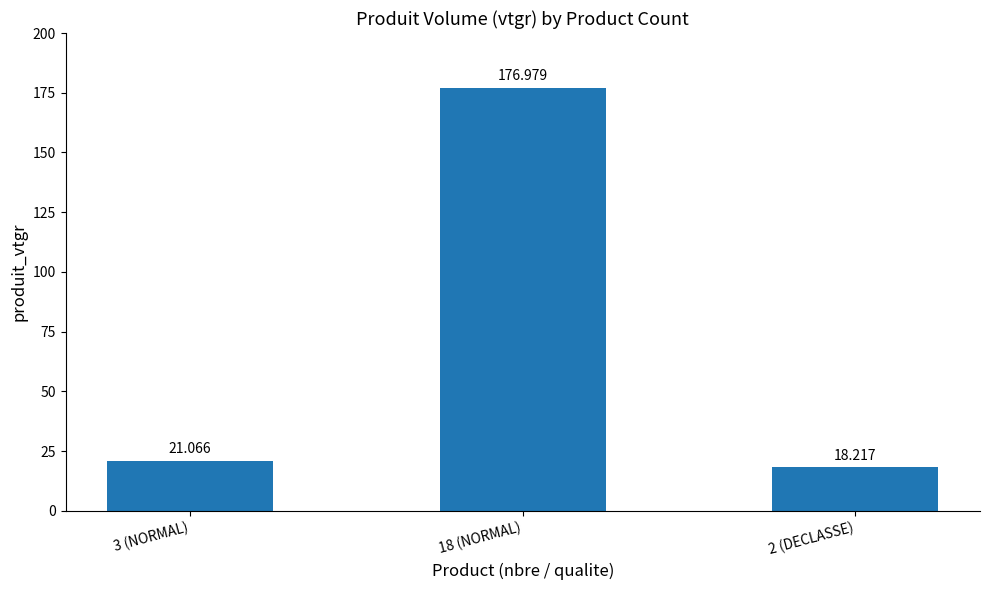

What is the label of the 2nd bar from the left?

18 (NORMAL)